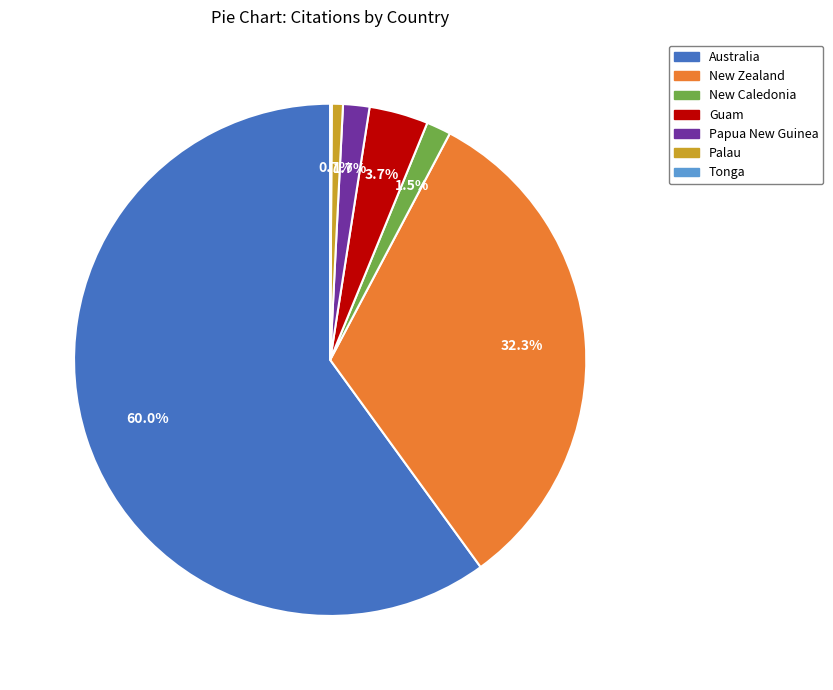

What is the ratio of the value at New Zealand to the value at Guam?

8.7